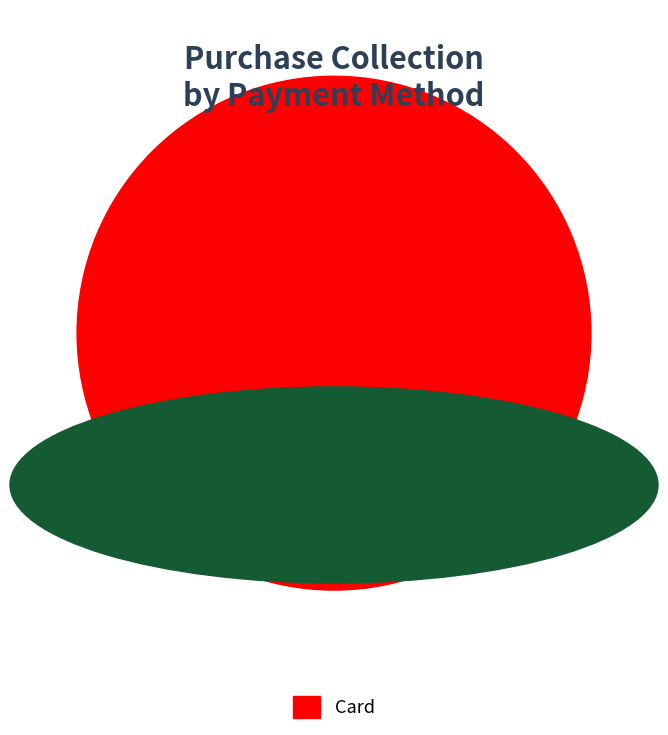

Which slice represents more than half of the pie?

Card